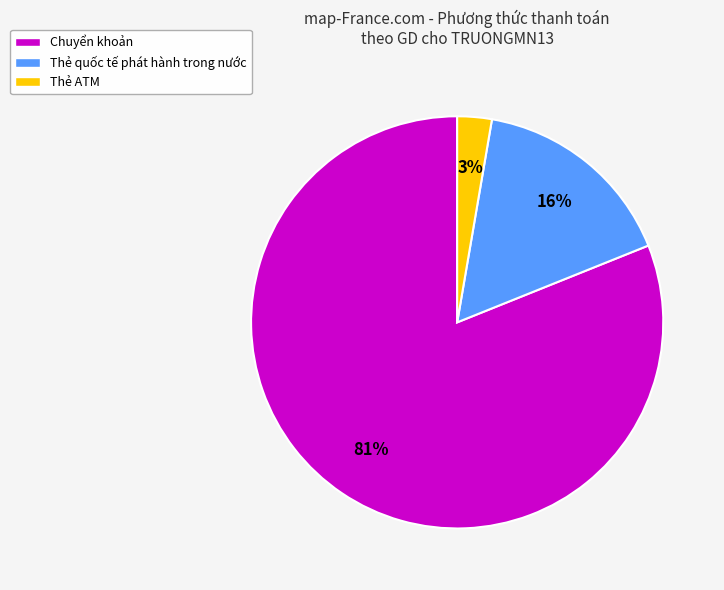

Is the sum of Thẻ ATM and Chuyển khoản greater than half?

Yes